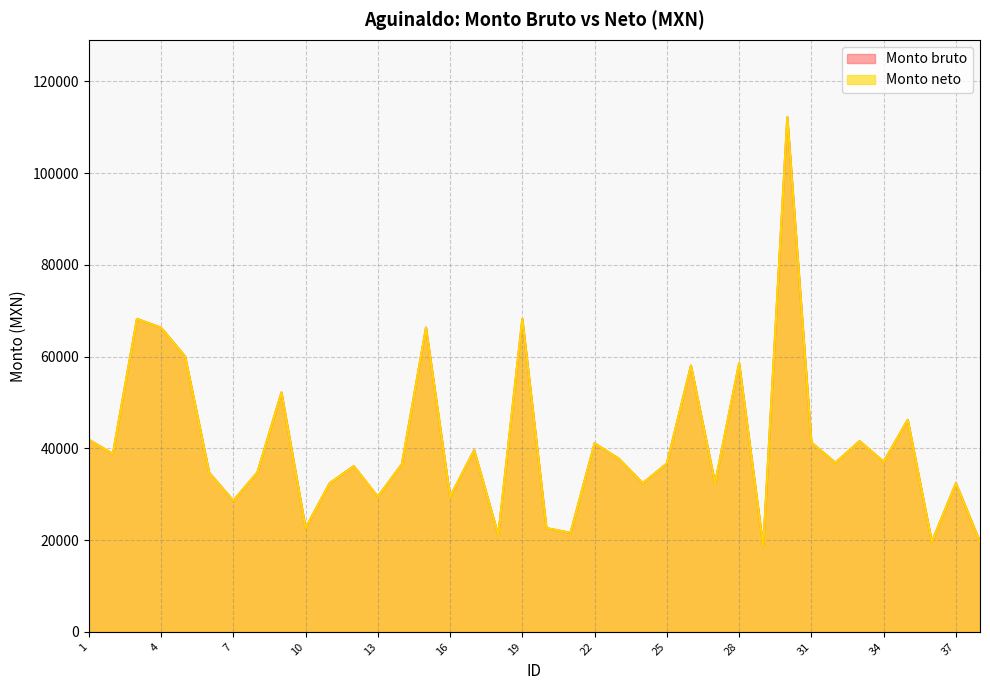

Which series has the largest total across all categories?

Monto bruto